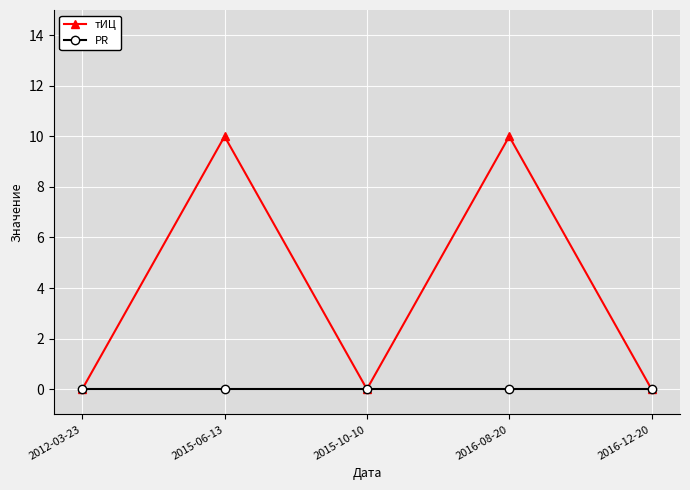

How many lines are shown in the chart?

2